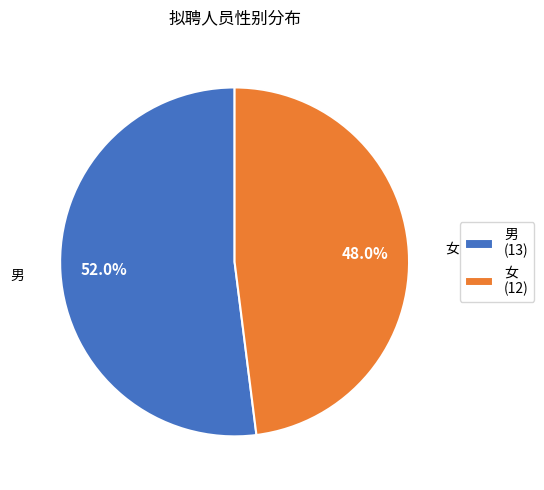

How many segments does this pie chart have?

2